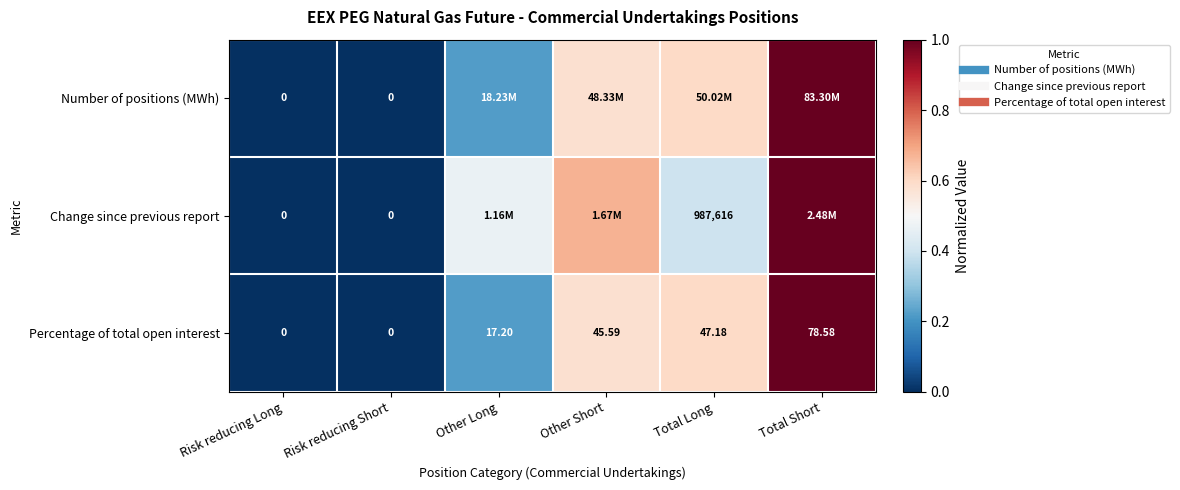

Which category has the highest value in the Change since previous report series?

Total Short